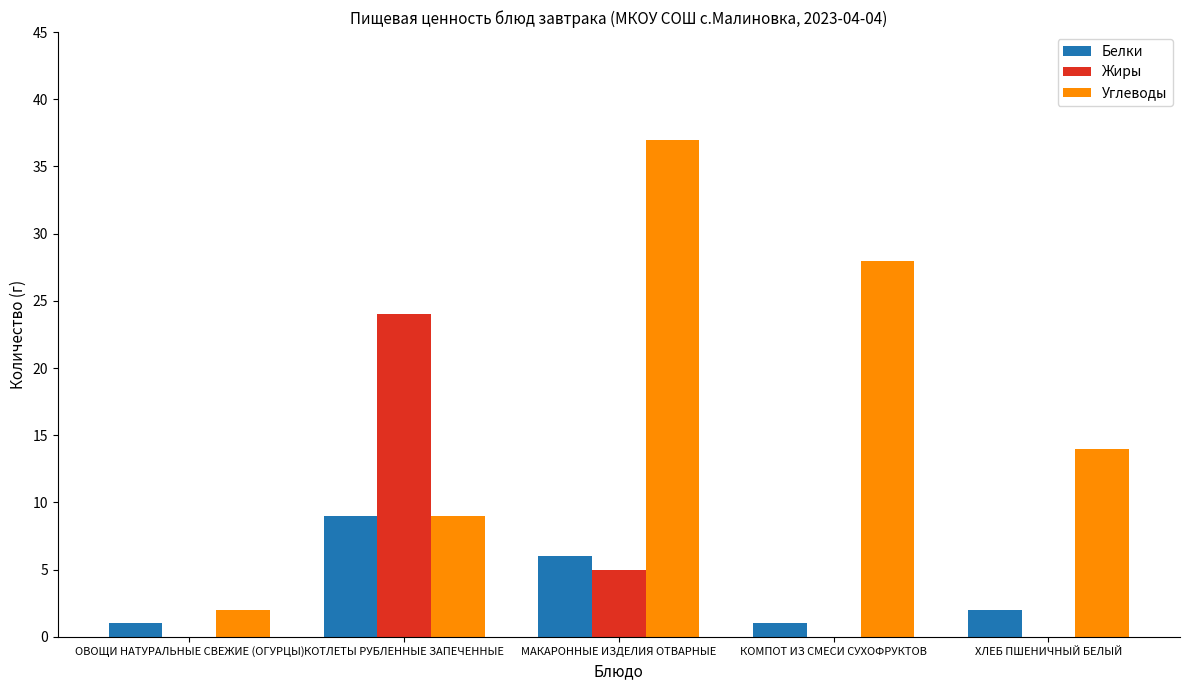

What is the average value of the Белки series?

4